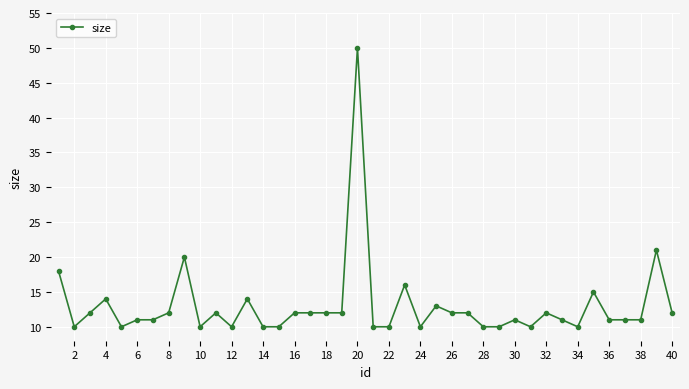

What is the value of the 33rd point from the left?

11